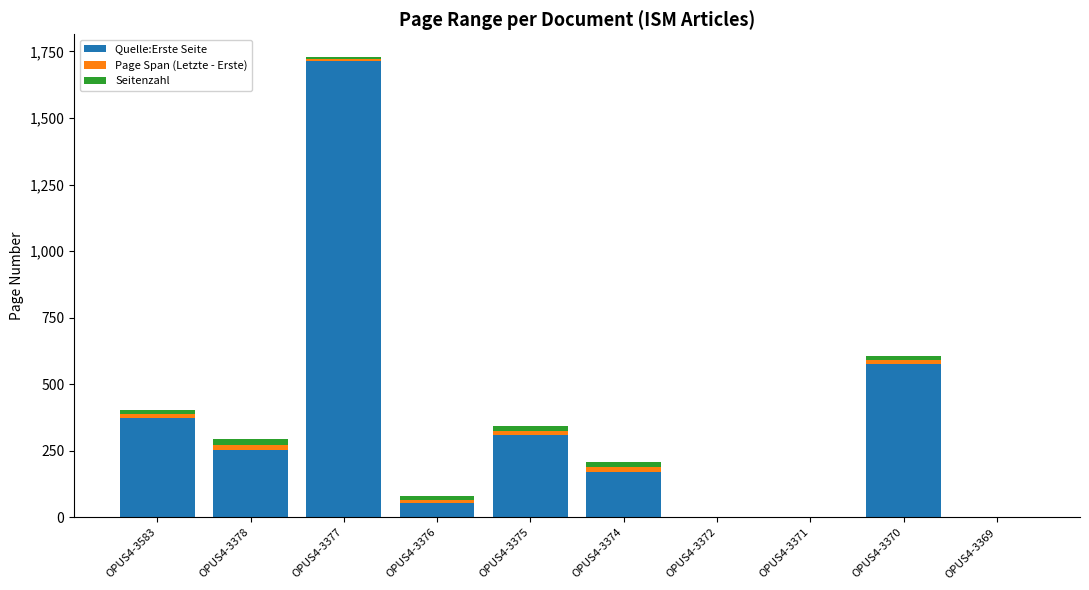

What is the total value across all series at OPUS4-3377?

1728